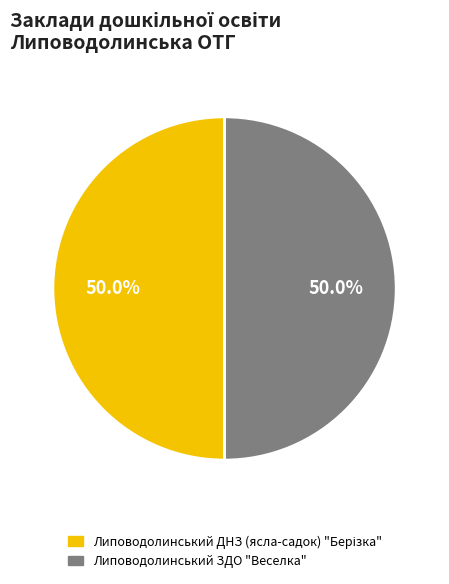

To the nearest percent, what percentage of the pie is Липоводолинський ЗДО "Веселка"?

50%